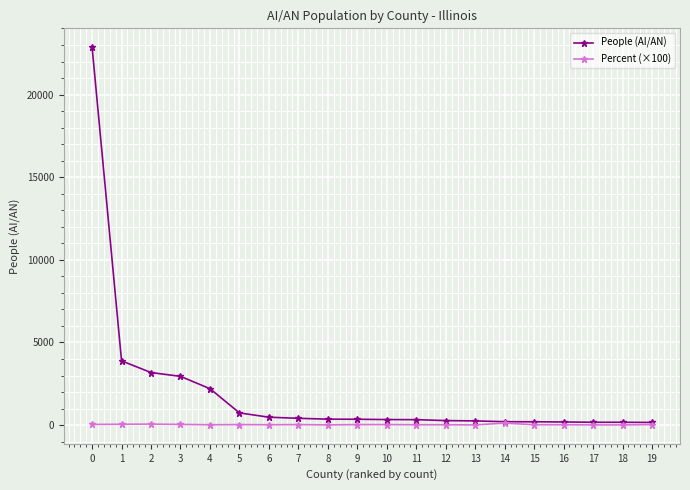

Between 1 and 13, which series saw the biggest shift?

People (AI/AN)